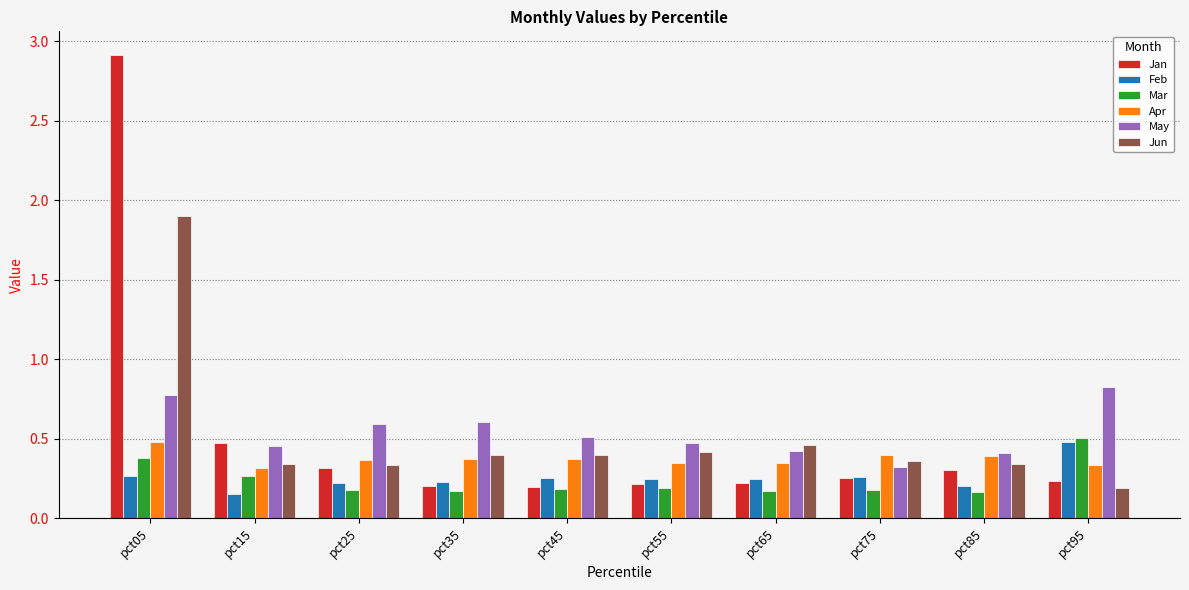

Count the number of categories in the chart.

10